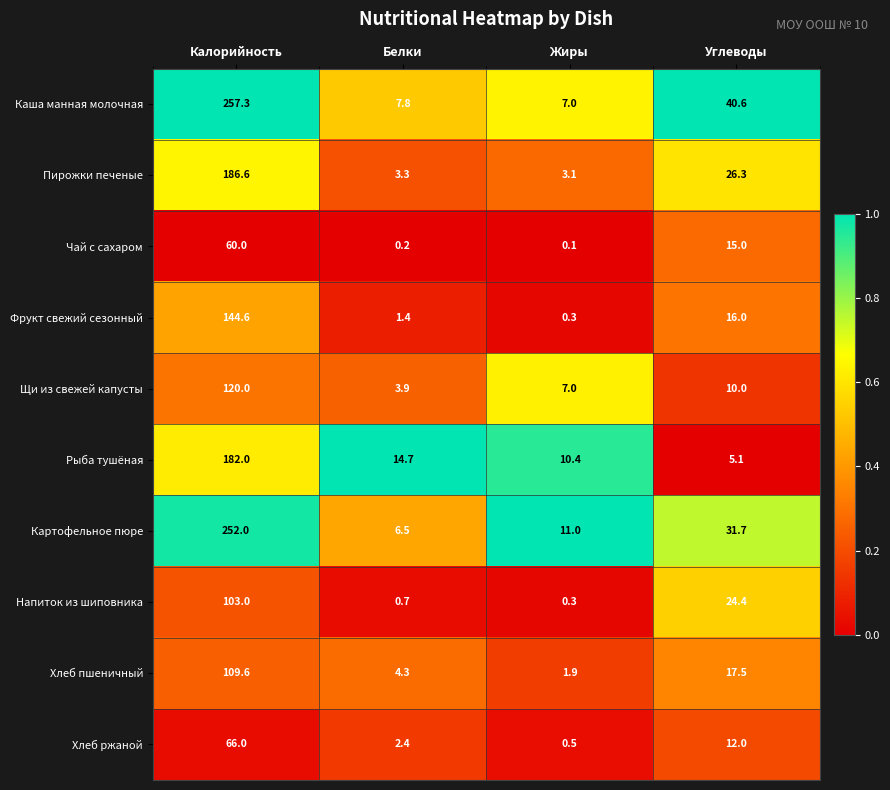

At which label does Хлеб пшеничный first exceed 17?

Калорийность